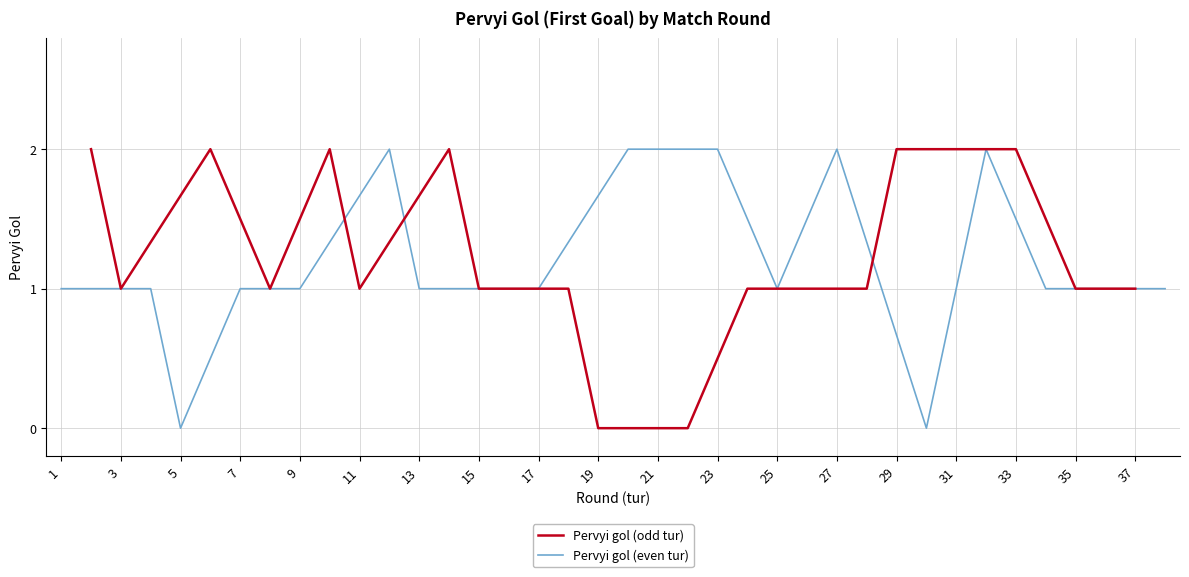

How many times do Pervyi gol (odd tur) and Pervyi gol (even tur) cross each other?

3